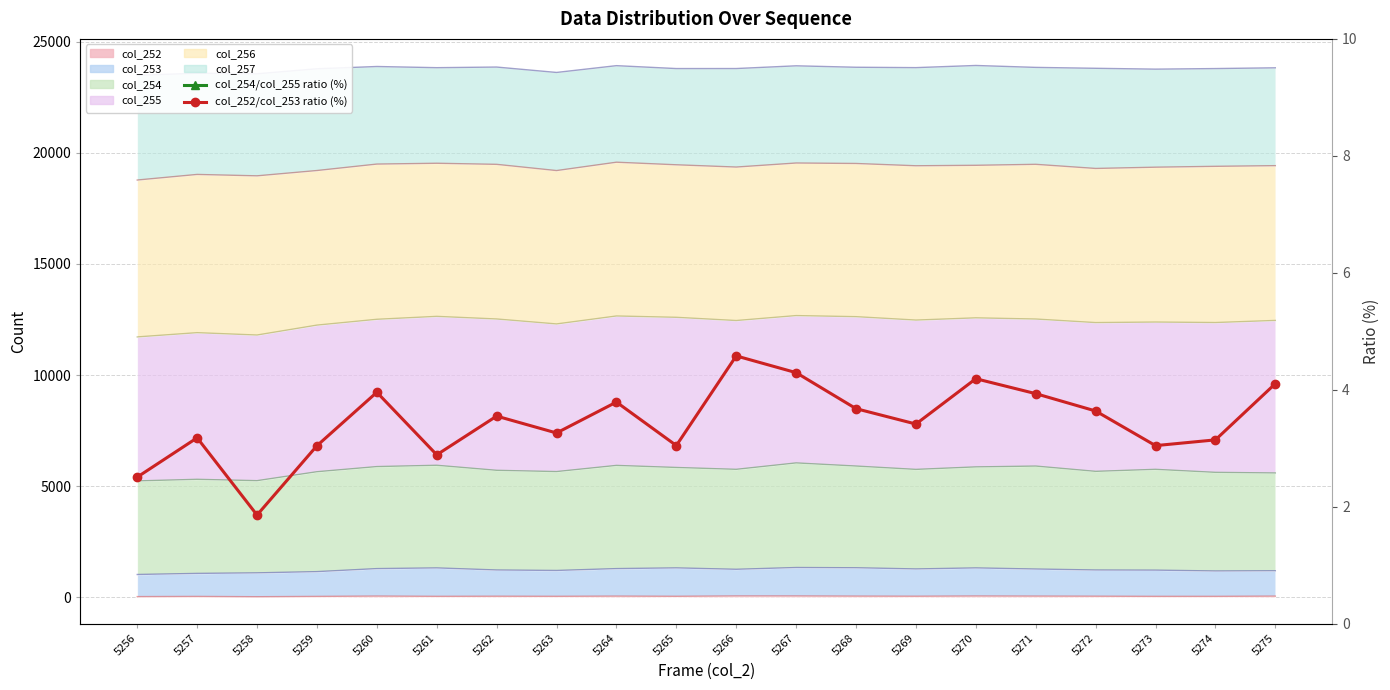

At which category is the sum across all series the highest?

5267